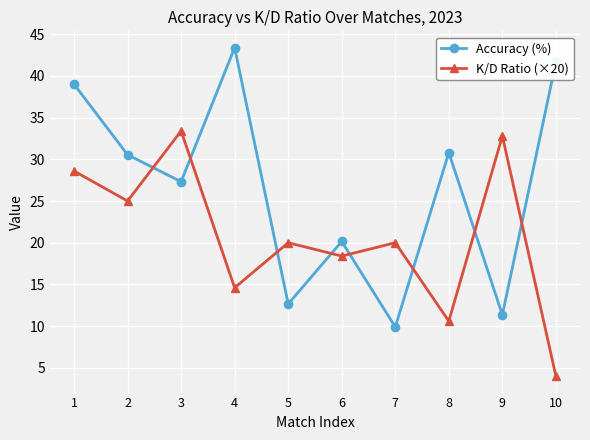

The Accuracy (%) series shows 43.4 at 4. True or false?

True